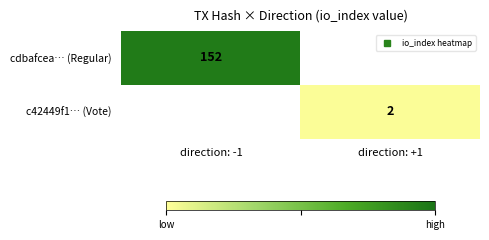

Is it true that cdbafcea… (Regular) equals 39.2 at direction: -1?

False